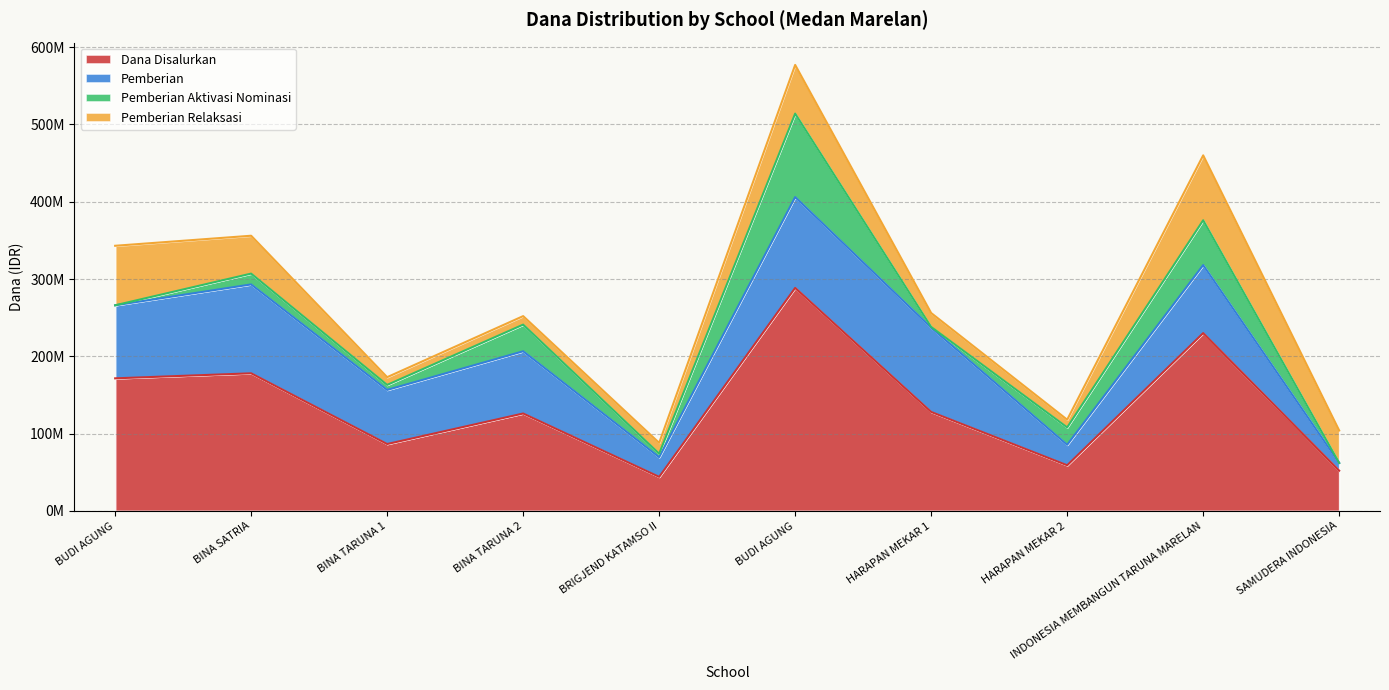

What is the difference between the maximum and minimum values in the Dana Disalurkan series?

244500000